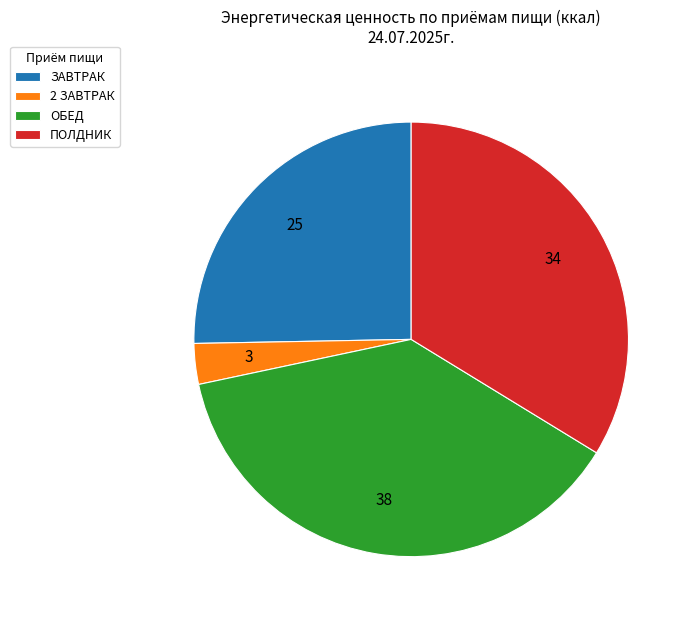

Which category has the biggest portion of the pie?

ОБЕД